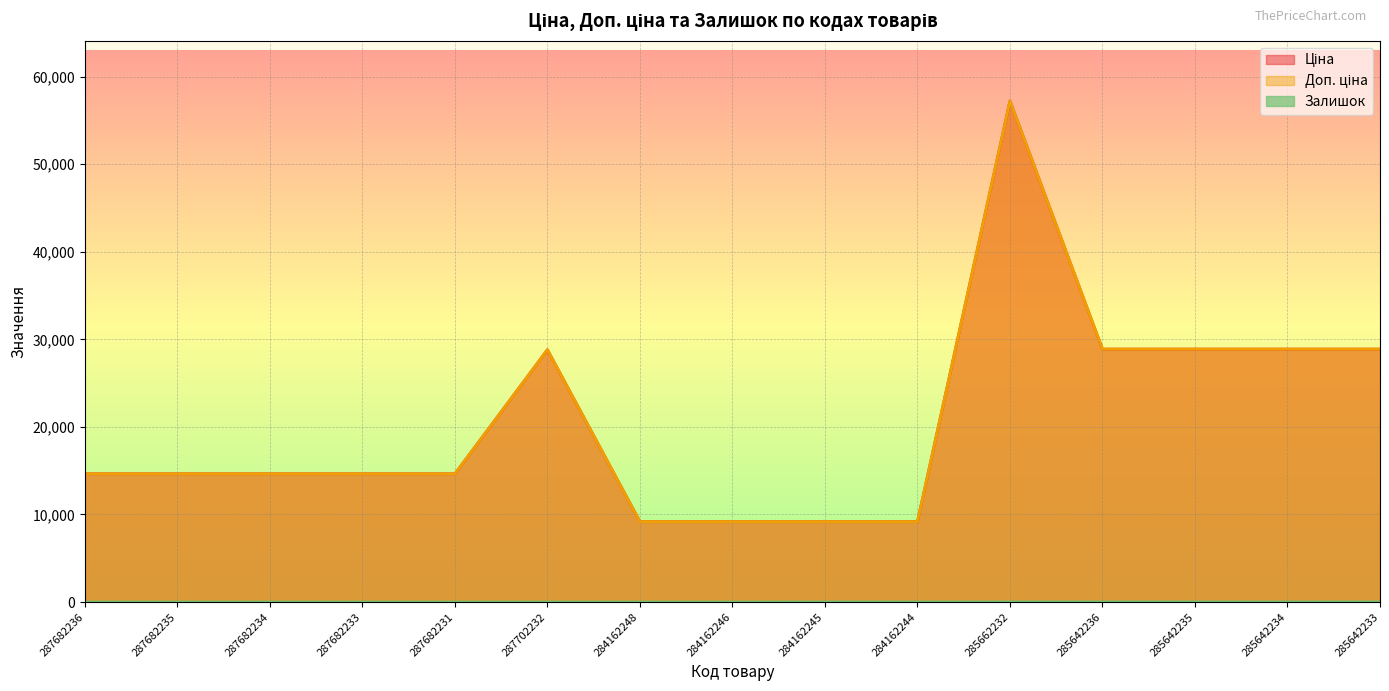

At which label does Ціна first exceed 14649?

287682236